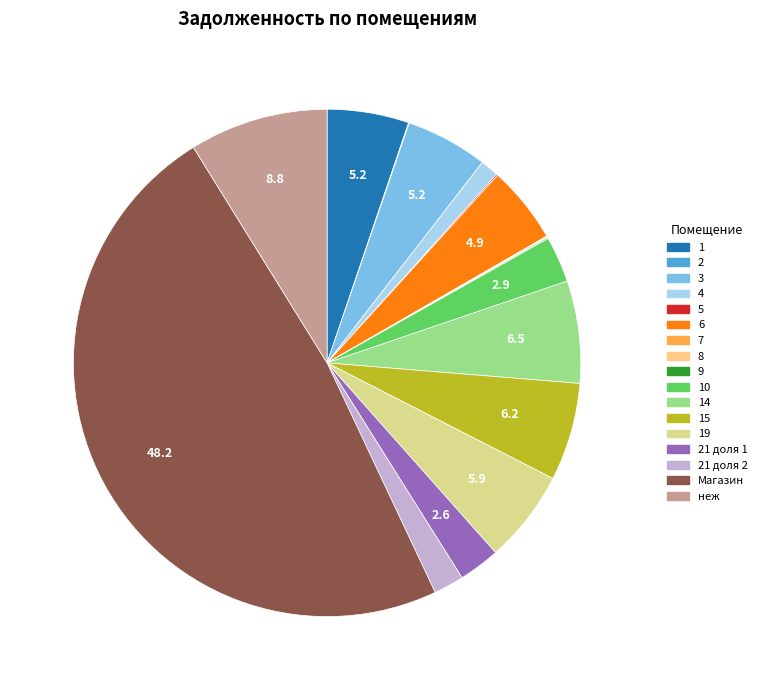

Rank the categories by value from highest to lowest.

Магазин, неж, 14, 15, 19, 3, 1, 6, 10, 21 доля 1, 21 доля 2, 4, 5, 9, 8, 7, 2